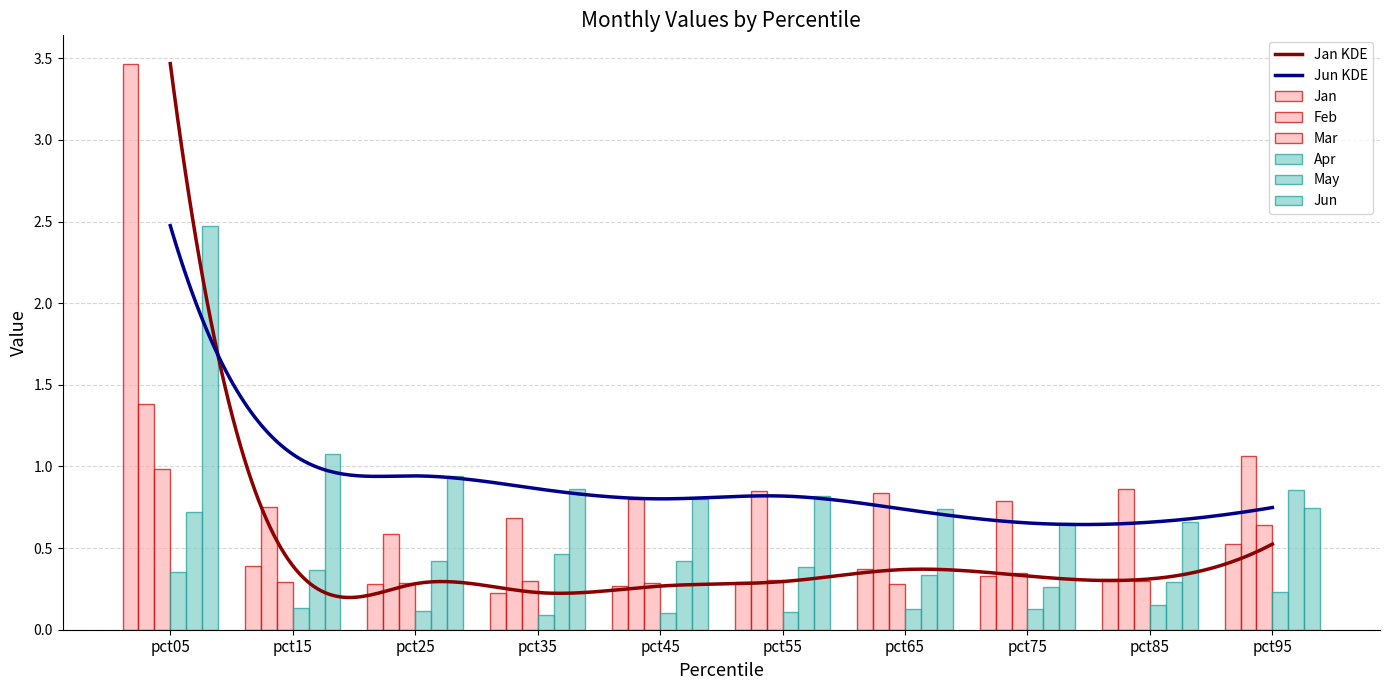

Which series changed the most between pct05 and pct35?

Jan